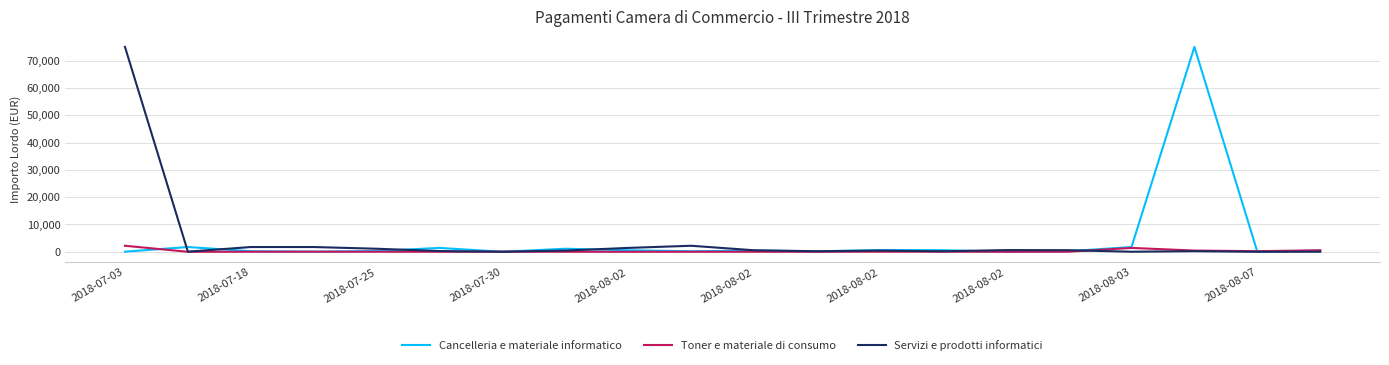

What is the greatest value displayed?

75000.0